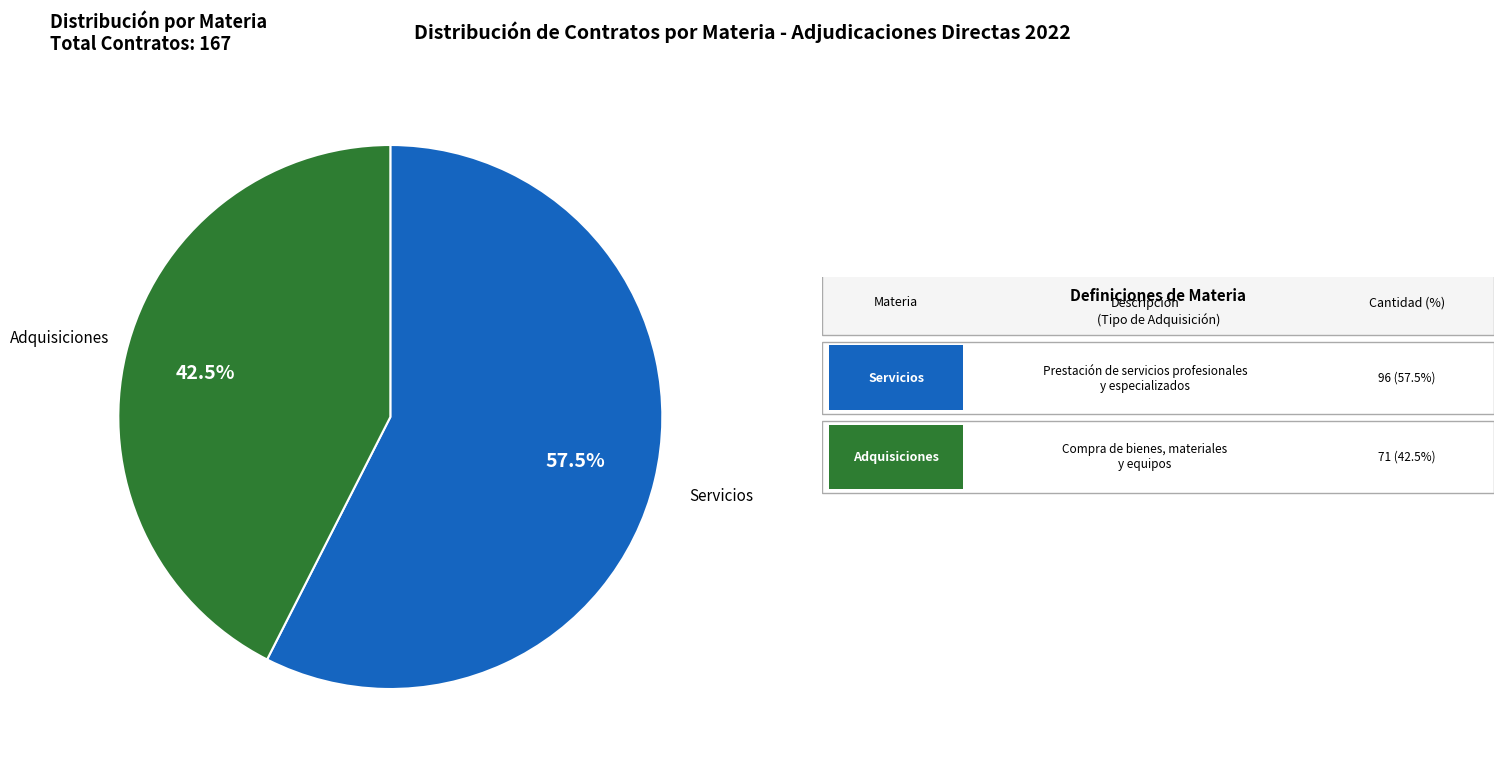

Is there a majority slice in this chart?

Yes